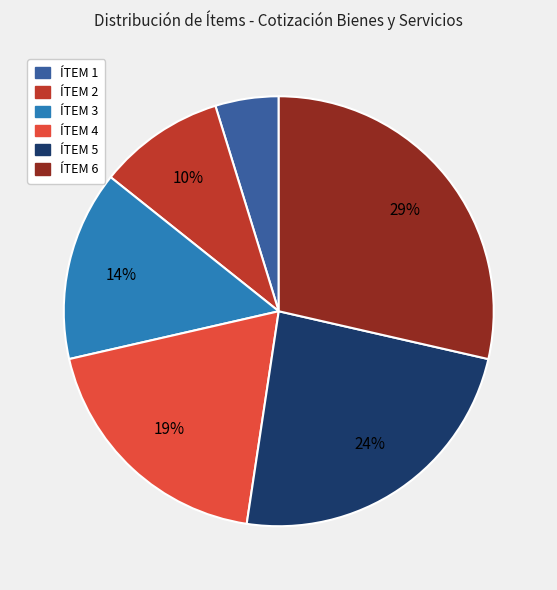

Is it true that ÍTEM 5 is 34% of the pie?

False